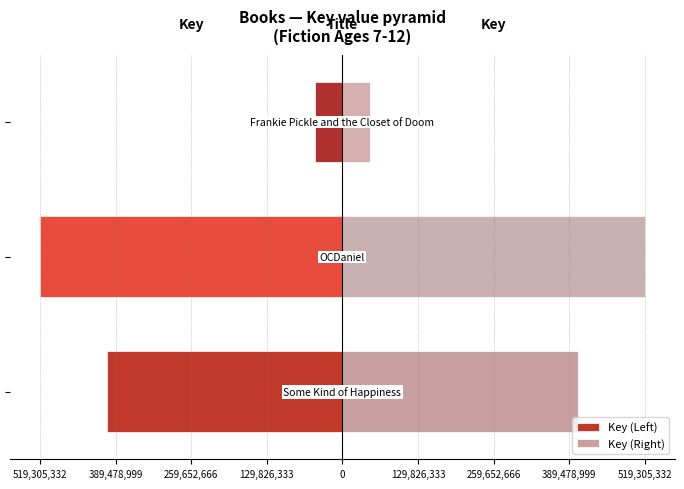

Which series has the largest range (max minus min)?

Key (Left)